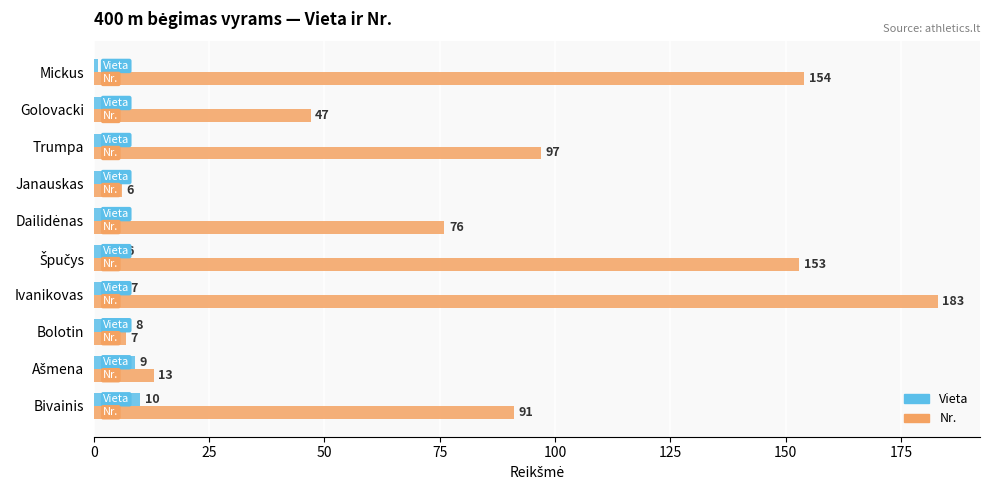

How many values in the Nr. series are below 91?

5